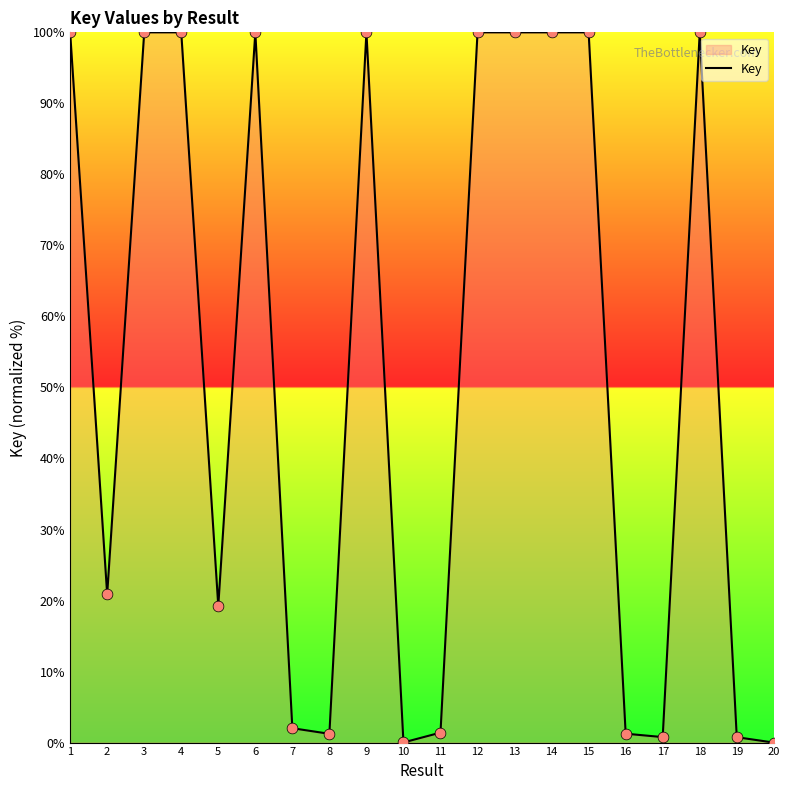

Approximately how many times larger is the value at 14 compared to 15?

1.0